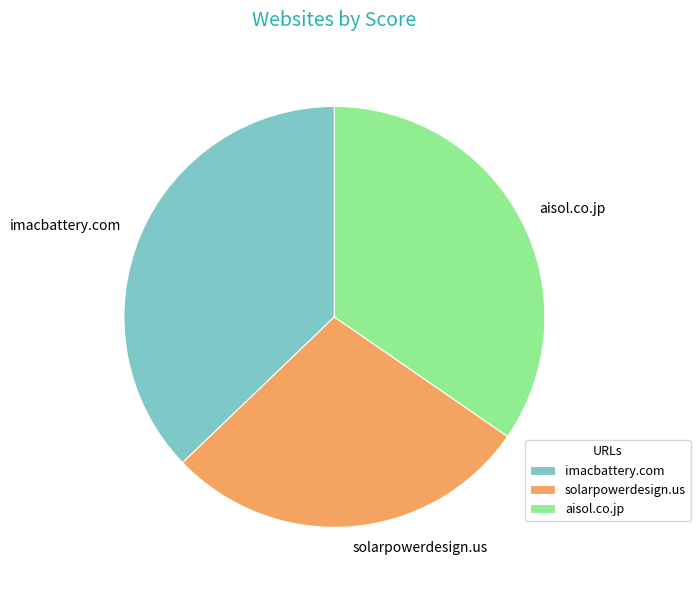

True or false: imacbattery.com accounts for 37% of the total.

True